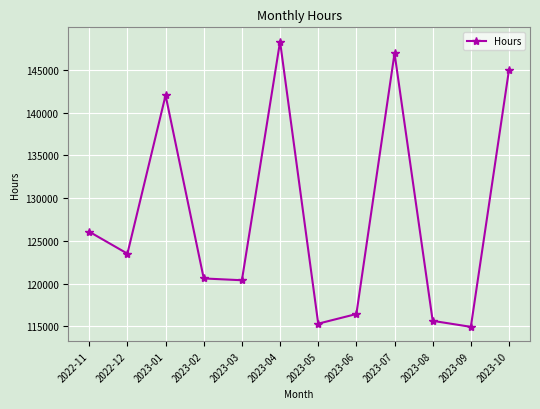

What value does the data have at 2023-03?

120393.0